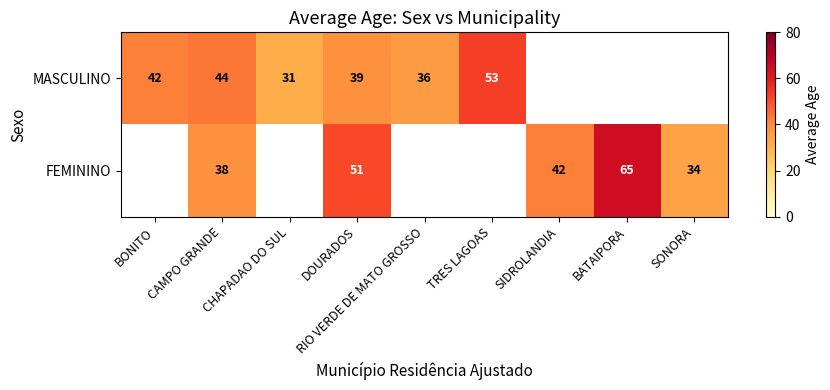

What is the spread (max minus min) of values at CAMPO GRANDE?

6